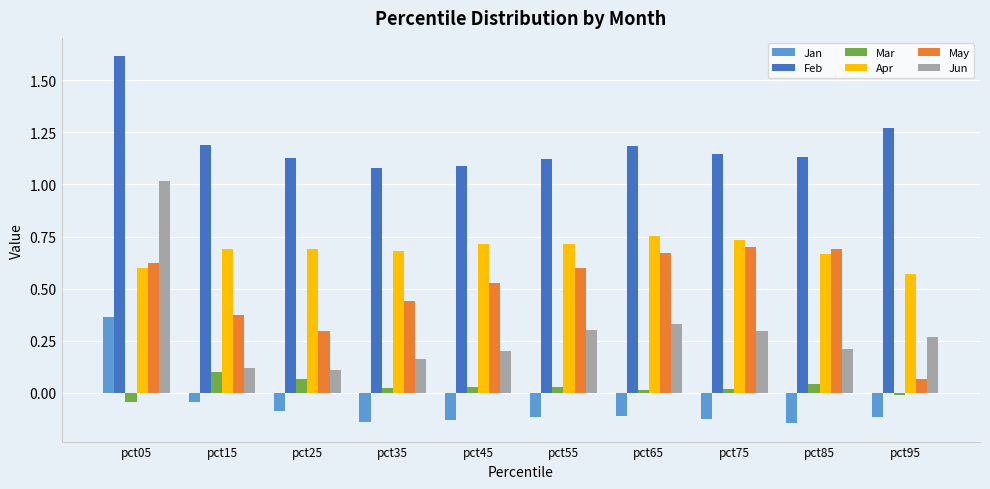

What is the maximum value for Feb?

1.6